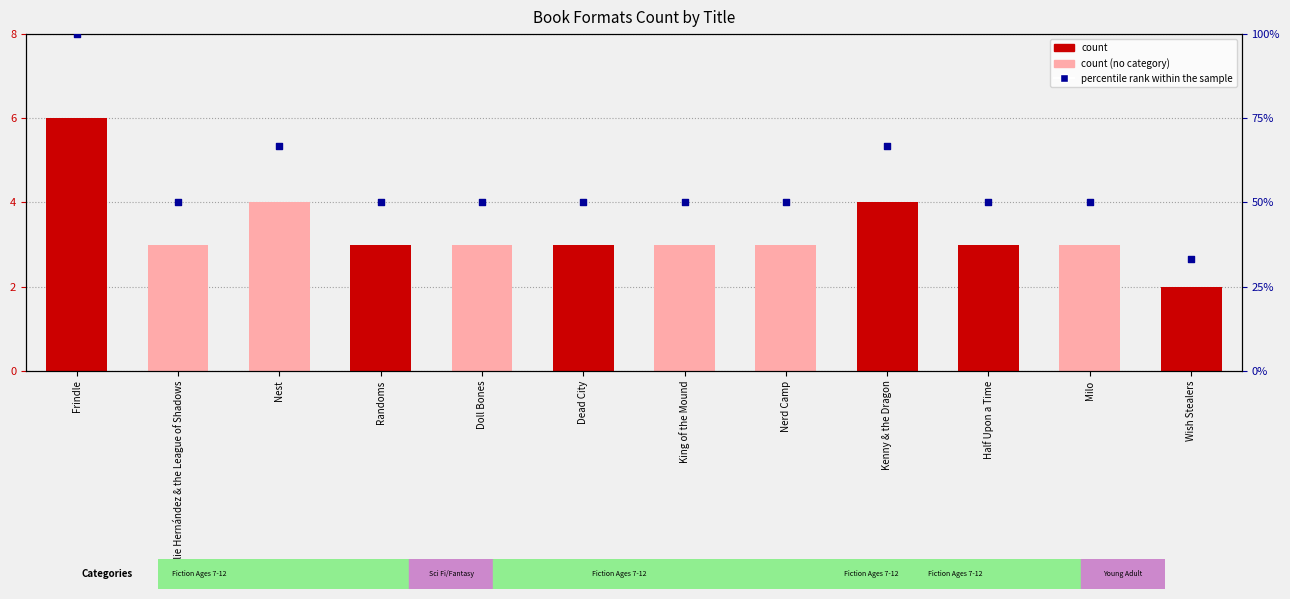

Which series has the largest total across all categories?

percentile rank within the sample